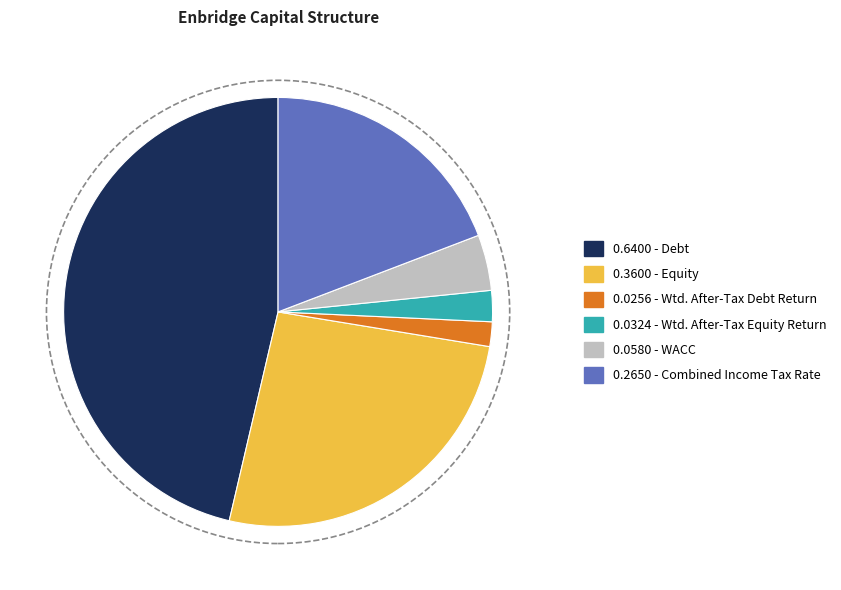

Does any single category account for the majority?

No